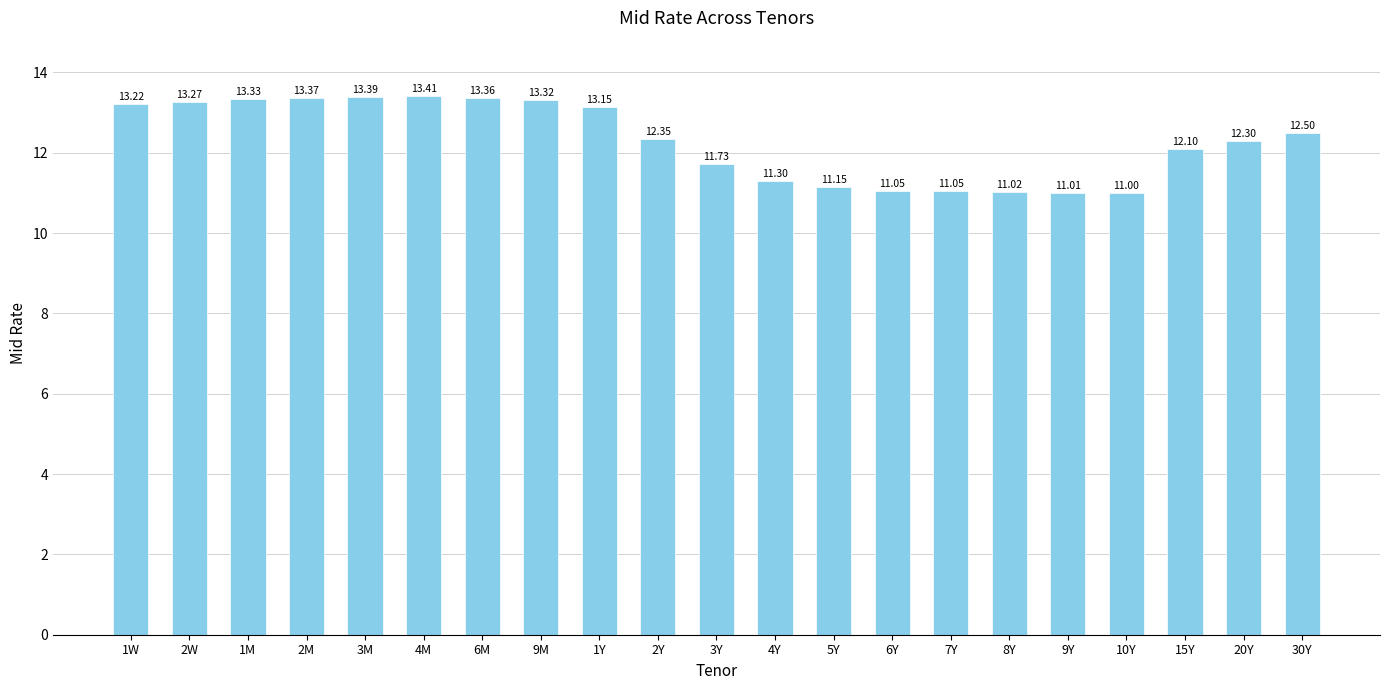

Read the value at 20Y.

12.3